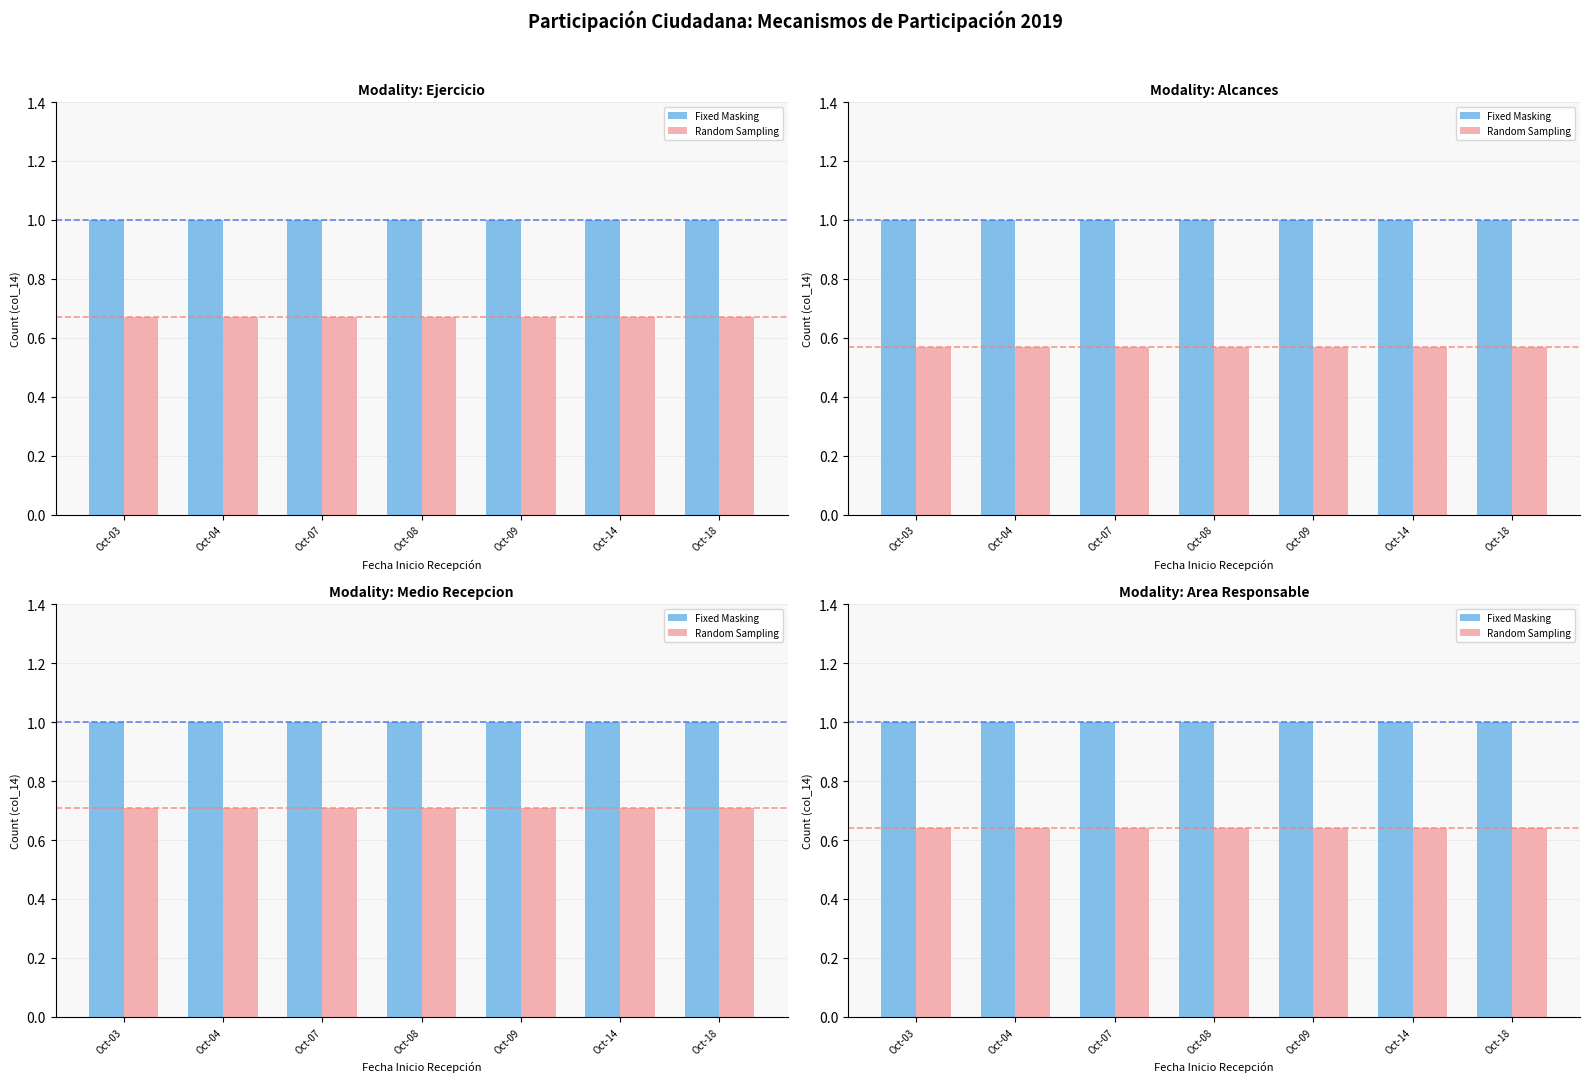

At Oct-03, list the series in order from largest to smallest.

Fixed Masking, Random Sampling